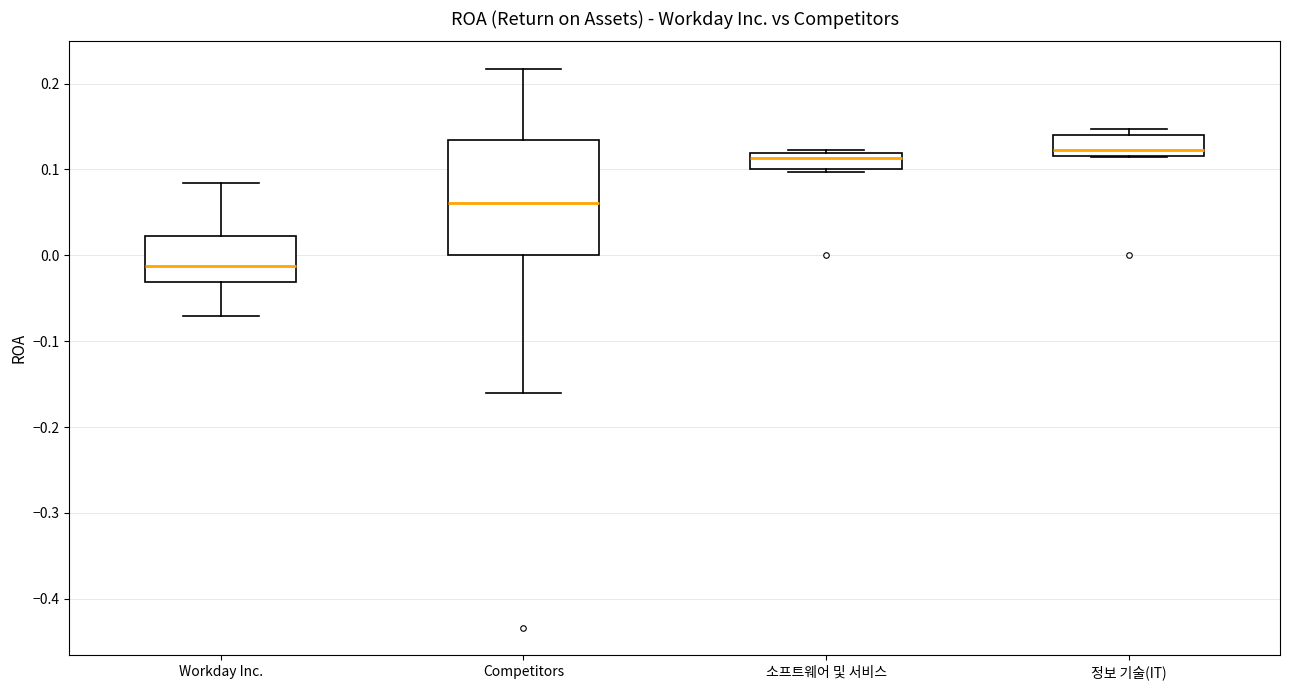

Where does the median line of the box for 소프트웨어 및 서비스 sit on the y-axis? The values are not printed on the chart, so give them approximately, as read against the axis.

0.11